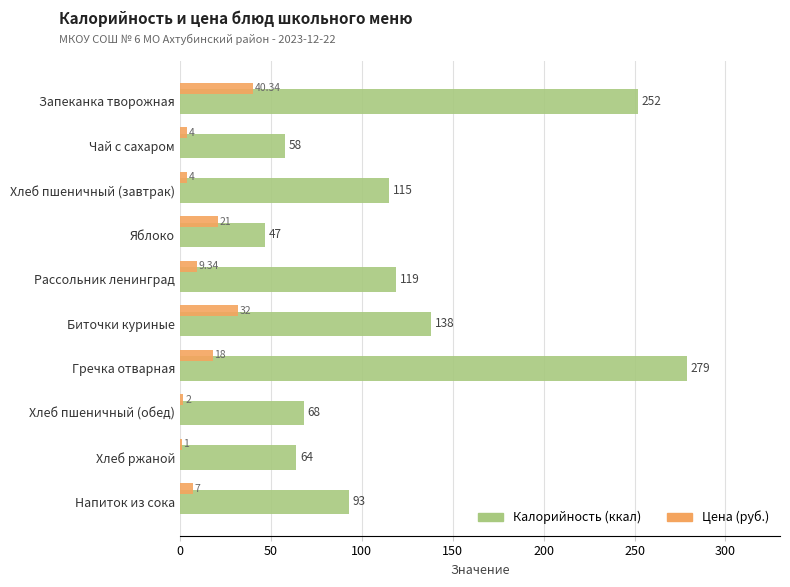

What is the total value across all series at Гречка отварная?

297.0